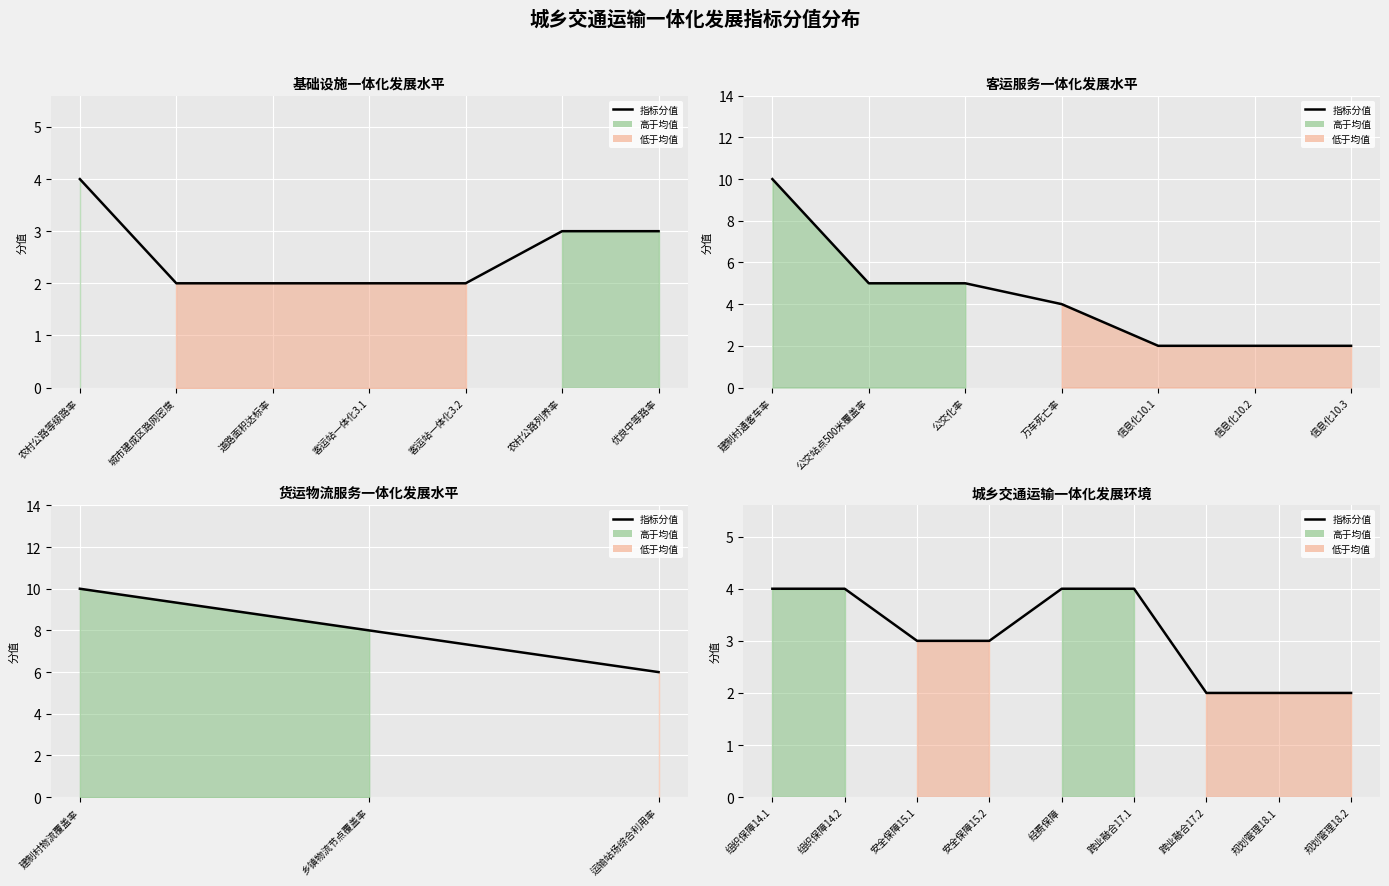

Reading right to left, extract all data points from this chart.

2	2	2	4	4	3	3	4	4